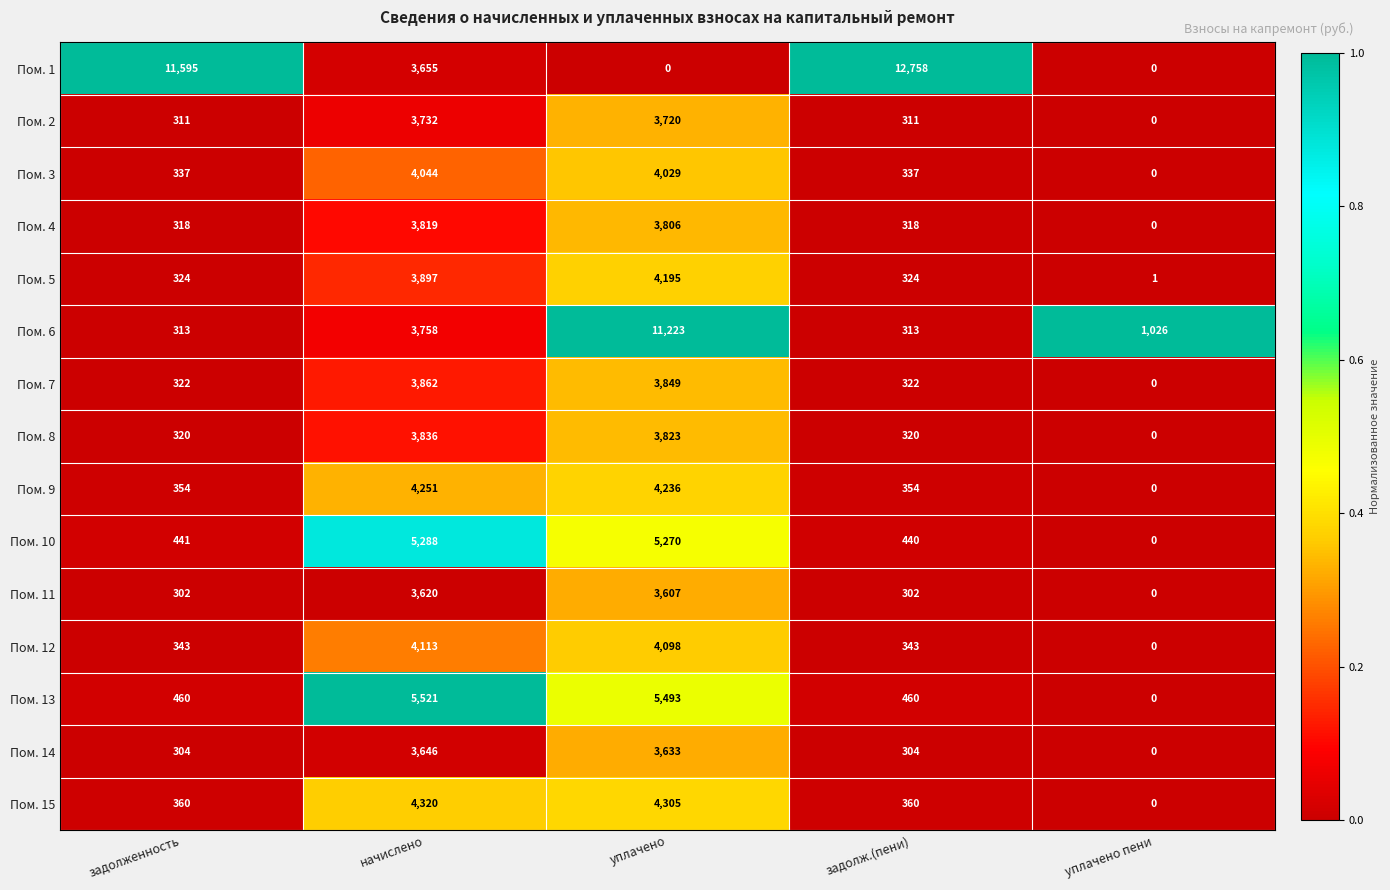

Is it true that Пом. 14 equals 103 at задолж.(пени)?

False